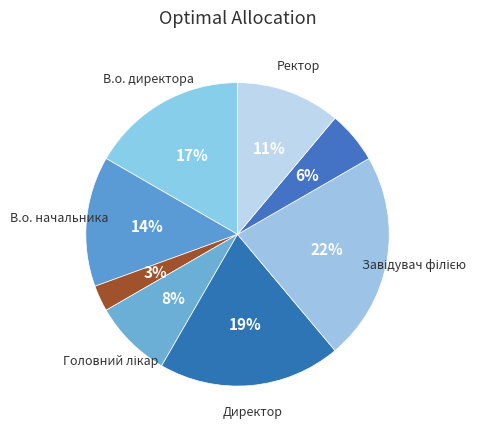

How many slices are in this pie chart?

8